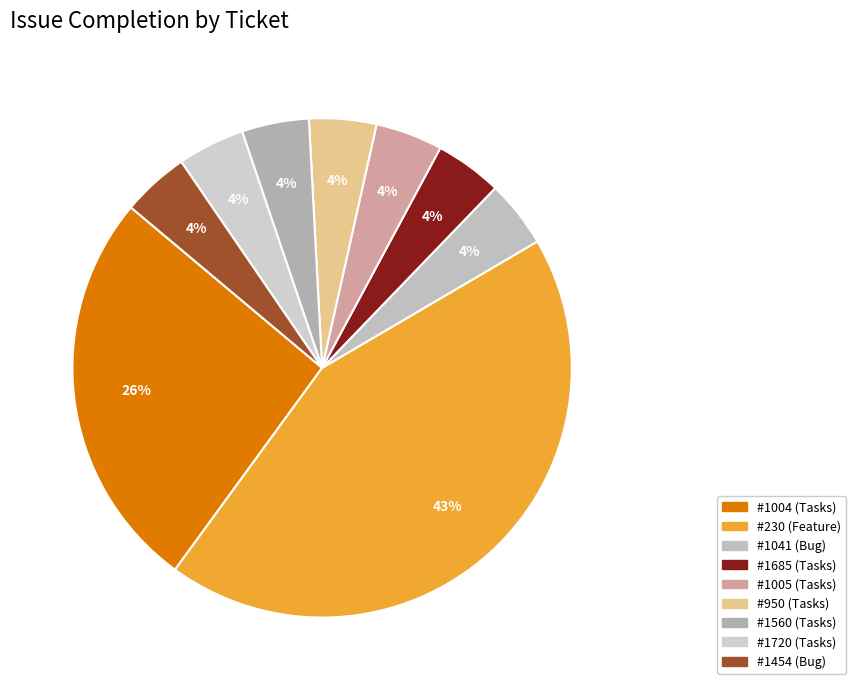

How many slices are in this pie chart?

9